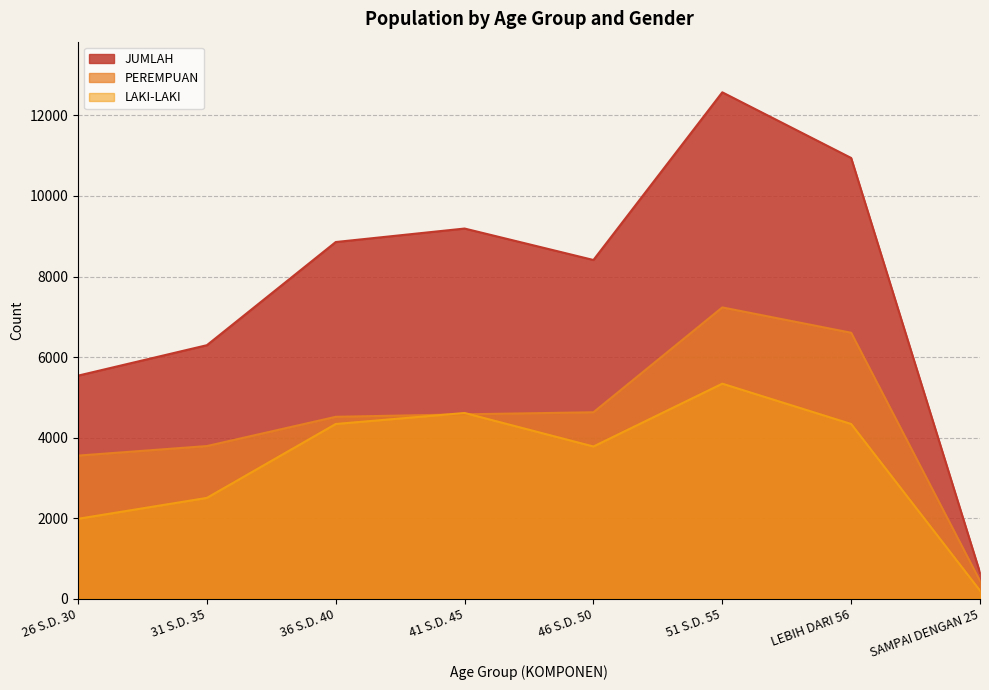

The LAKI-LAKI series shows 679 at 31 S.D. 35. True or false?

False